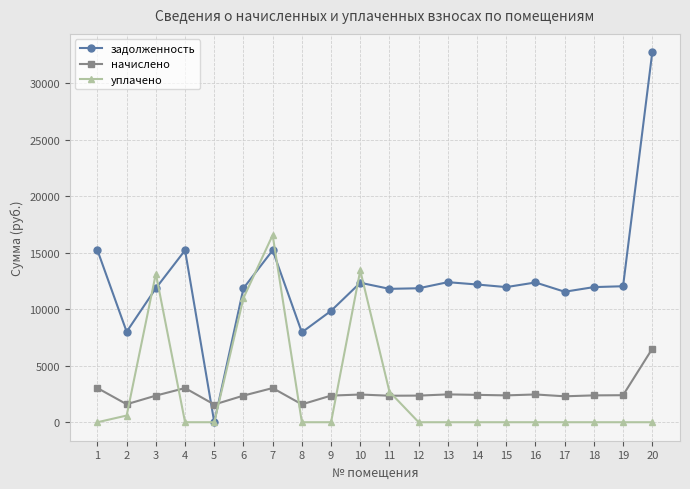

At which category is the sum across all series the highest?

20